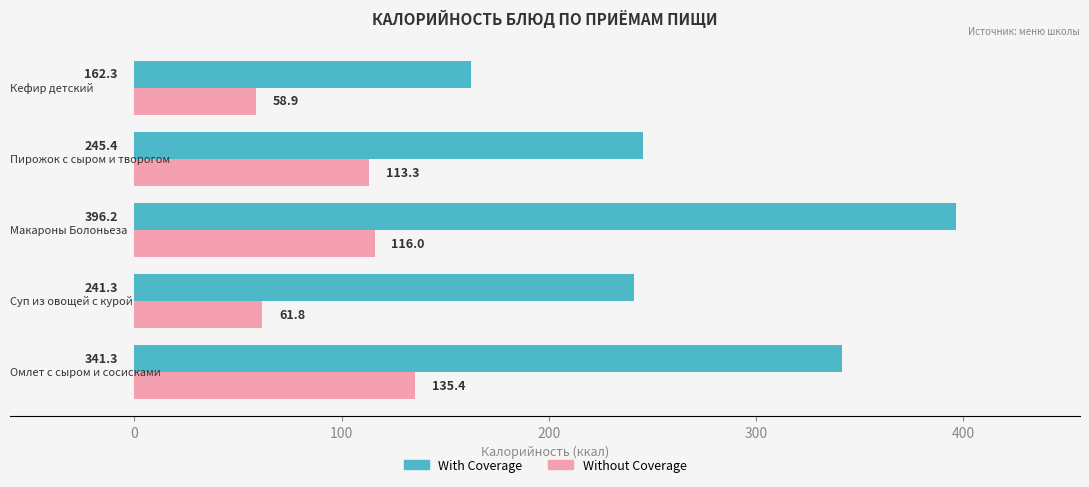

What is the difference between the maximum and minimum values in the Without Coverage series?

76.5